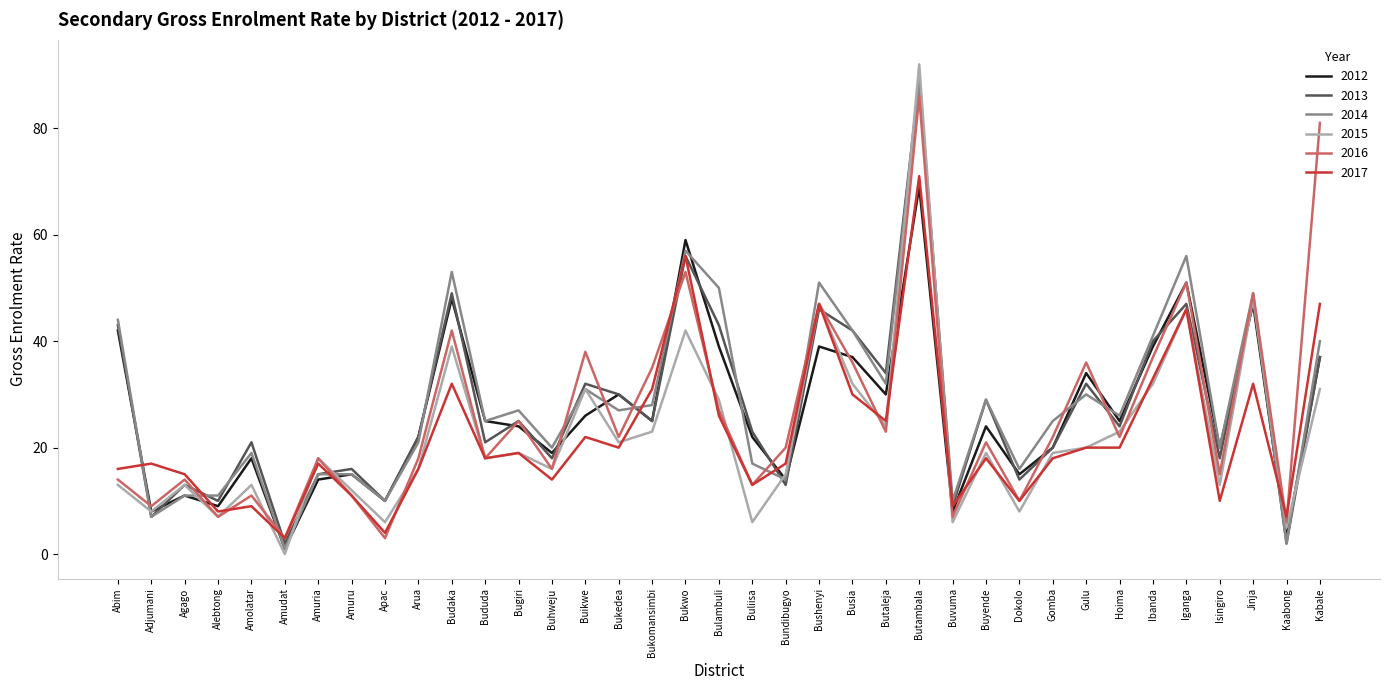

Reading left to right, extract all data points from this chart.

2012: Abim=42	Adjumani=8	Agago=11	Alebtong=9	Amolatar=18	Amudat=1	Amuria=14	Amuru=15	Apac=10	Arua=22	Budaka=48	Bududa=25	Bugiri=24	Buhweju=19	Buikwe=26	Bukedea=30	Bukomansimbi=25	Bukwo=59	Bulambuli=39	Buliisa=22	Bundibugyo=14	Bushenyi=39	Busia=37	Butaleja=30	Butambala=69	Buvuma=8	Buyende=24	Dokolo=15	Gomba=20	Gulu=34	Hoima=25	Ibanda=39	Iganga=51	Isingiro=20	Jinja=47	Kaabong=3	Kabale=37
2013: Abim=43	Adjumani=7	Agago=13	Alebtong=10	Amolatar=21	Amudat=2	Amuria=15	Amuru=16	Apac=10	Arua=22	Budaka=49	Bududa=21	Bugiri=25	Buhweju=18	Buikwe=32	Bukedea=30	Bukomansimbi=25	Bukwo=56	Bulambuli=43	Buliisa=23	Bundibugyo=13	Bushenyi=46	Busia=42	Butaleja=34	Butambala=89	Buvuma=9	Buyende=29	Dokolo=14	Gomba=20	Gulu=32	Hoima=24	Ibanda=40	Iganga=47	Isingiro=18	Jinja=48	Kaabong=2	Kabale=37
2014: Abim=44	Adjumani=7	Agago=11	Alebtong=11	Amolatar=19	Amudat=1	Amuria=15	Amuru=15	Apac=10	Arua=21	Budaka=53	Bududa=25	Bugiri=27	Buhweju=20	Buikwe=31	Bukedea=27	Bukomansimbi=28	Bukwo=57	Bulambuli=50	Buliisa=17	Bundibugyo=14	Bushenyi=51	Busia=42	Butaleja=32	Butambala=89	Buvuma=10	Buyende=29	Dokolo=16	Gomba=25	Gulu=30	Hoima=26	Ibanda=41	Iganga=56	Isingiro=20	Jinja=49	Kaabong=2	Kabale=40
2015: Abim=13	Adjumani=8	Agago=13	Alebtong=7	Amolatar=13	Amudat=0	Amuria=18	Amuru=12	Apac=6	Arua=16	Budaka=39	Bududa=18	Bugiri=19	Buhweju=16	Buikwe=31	Bukedea=21	Bukomansimbi=23	Bukwo=42	Bulambuli=29	Buliisa=6	Bundibugyo=15	Bushenyi=47	Busia=32	Butaleja=24	Butambala=92	Buvuma=6	Buyende=19	Dokolo=8	Gomba=19	Gulu=20	Hoima=23	Ibanda=32	Iganga=46	Isingiro=13	Jinja=48	Kaabong=5	Kabale=31
2016: Abim=14	Adjumani=9	Agago=14	Alebtong=7	Amolatar=11	Amudat=3	Amuria=18	Amuru=11	Apac=3	Arua=18	Budaka=42	Bududa=18	Bugiri=25	Buhweju=16	Buikwe=38	Bukedea=22	Bukomansimbi=35	Bukwo=53	Bulambuli=27	Buliisa=13	Bundibugyo=20	Bushenyi=47	Busia=36	Butaleja=23	Butambala=86	Buvuma=7	Buyende=21	Dokolo=10	Gomba=22	Gulu=36	Hoima=22	Ibanda=37	Iganga=51	Isingiro=15	Jinja=49	Kaabong=6	Kabale=81
2017: Abim=16	Adjumani=17	Agago=15	Alebtong=8	Amolatar=9	Amudat=3	Amuria=17	Amuru=11	Apac=4	Arua=16	Budaka=32	Bududa=18	Bugiri=19	Buhweju=14	Buikwe=22	Bukedea=20	Bukomansimbi=31	Bukwo=56	Bulambuli=26	Buliisa=13	Bundibugyo=17	Bushenyi=47	Busia=30	Butaleja=25	Butambala=71	Buvuma=9	Buyende=18	Dokolo=10	Gomba=18	Gulu=20	Hoima=20	Ibanda=33	Iganga=46	Isingiro=10	Jinja=32	Kaabong=7	Kabale=47